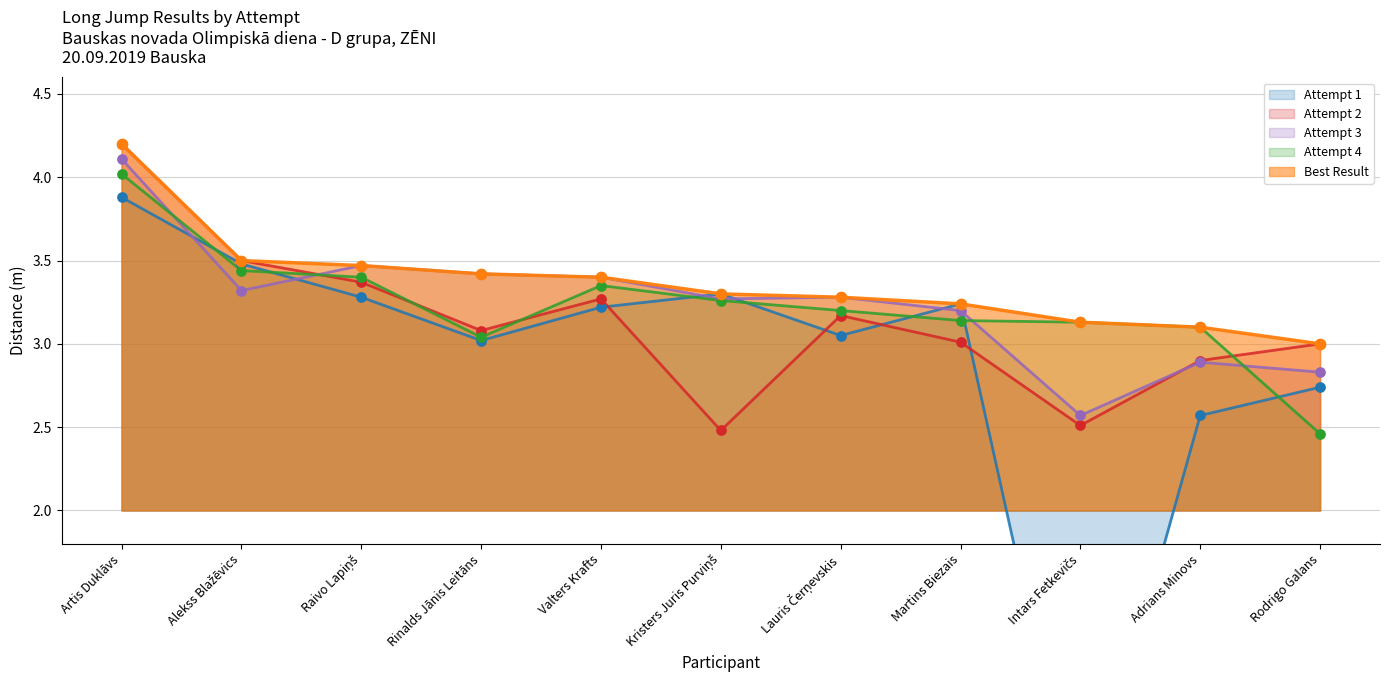

Which series has the largest total across all categories?

Best Result